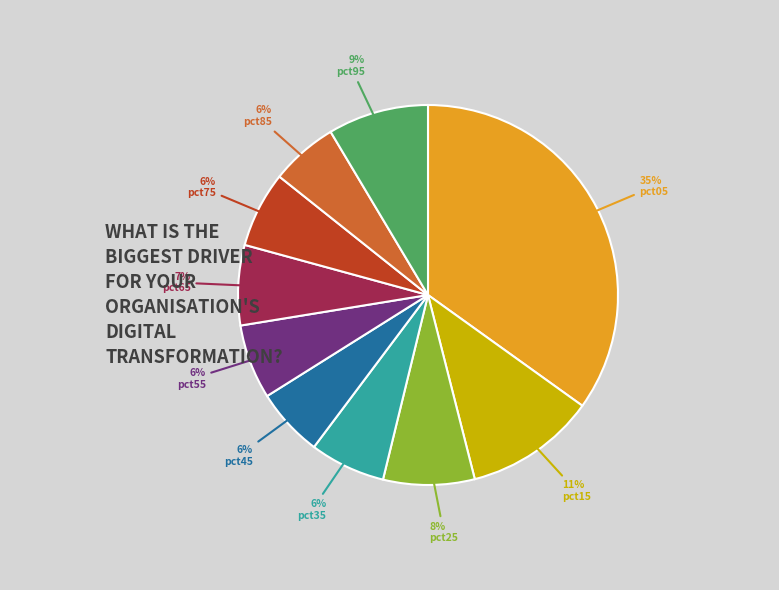

Is there any slice that represents more than half of the pie?

No